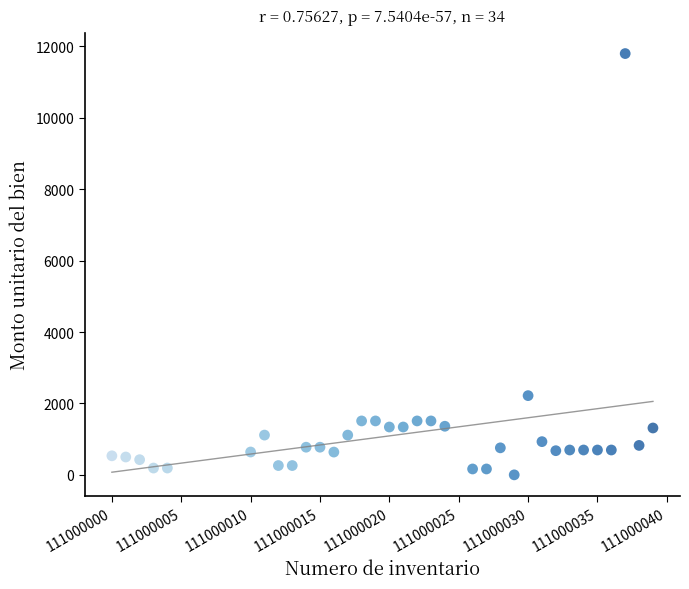

What Y value in the scatter plot is closest to 5898?

2218.5